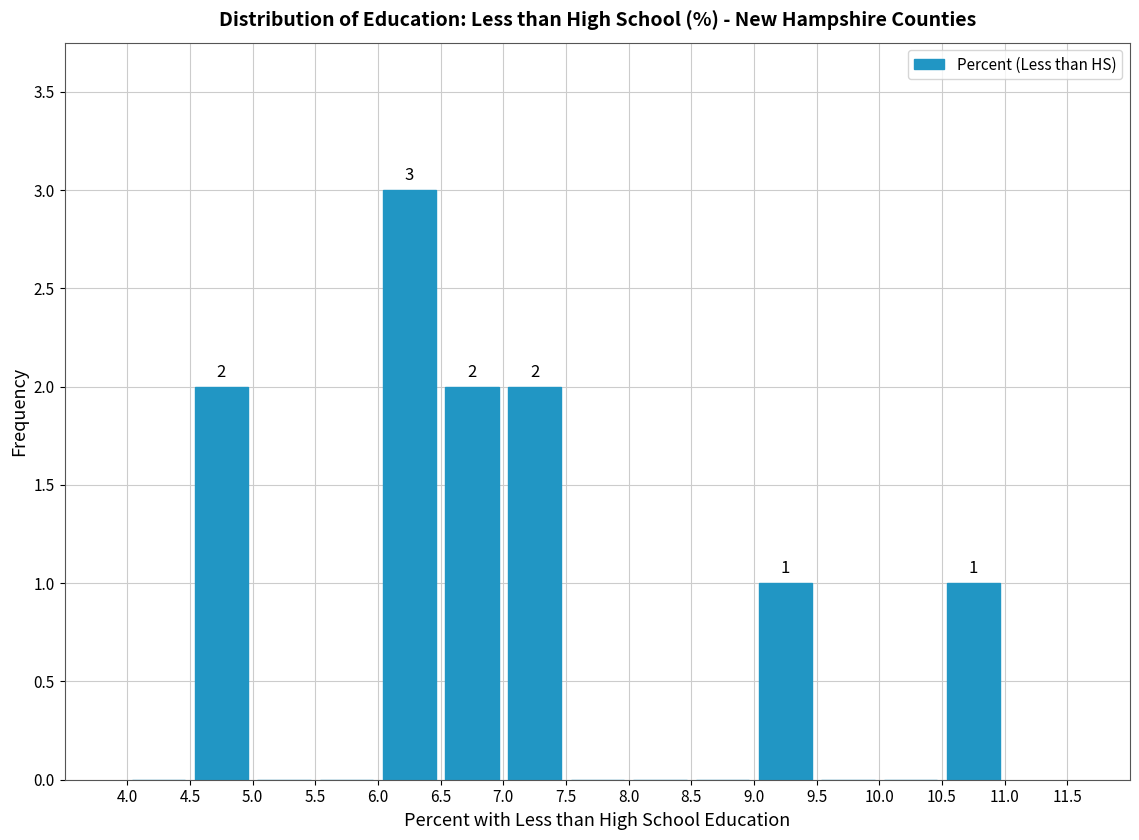

Which range on the x-axis has the tallest bar?

6.0 to 6.5